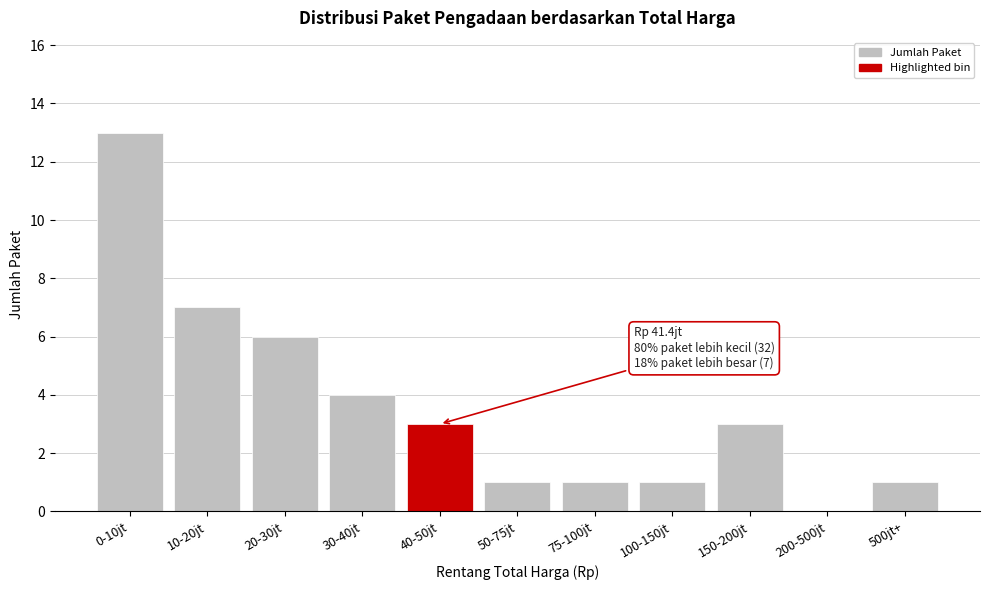

Reading left to right, what are all the values shown in this chart?

0-10jt=13	10-20jt=7	20-30jt=6	30-40jt=4	40-50jt=3	50-75jt=1	75-100jt=1	100-150jt=1	150-200jt=3	200-500jt=0	500jt+=1